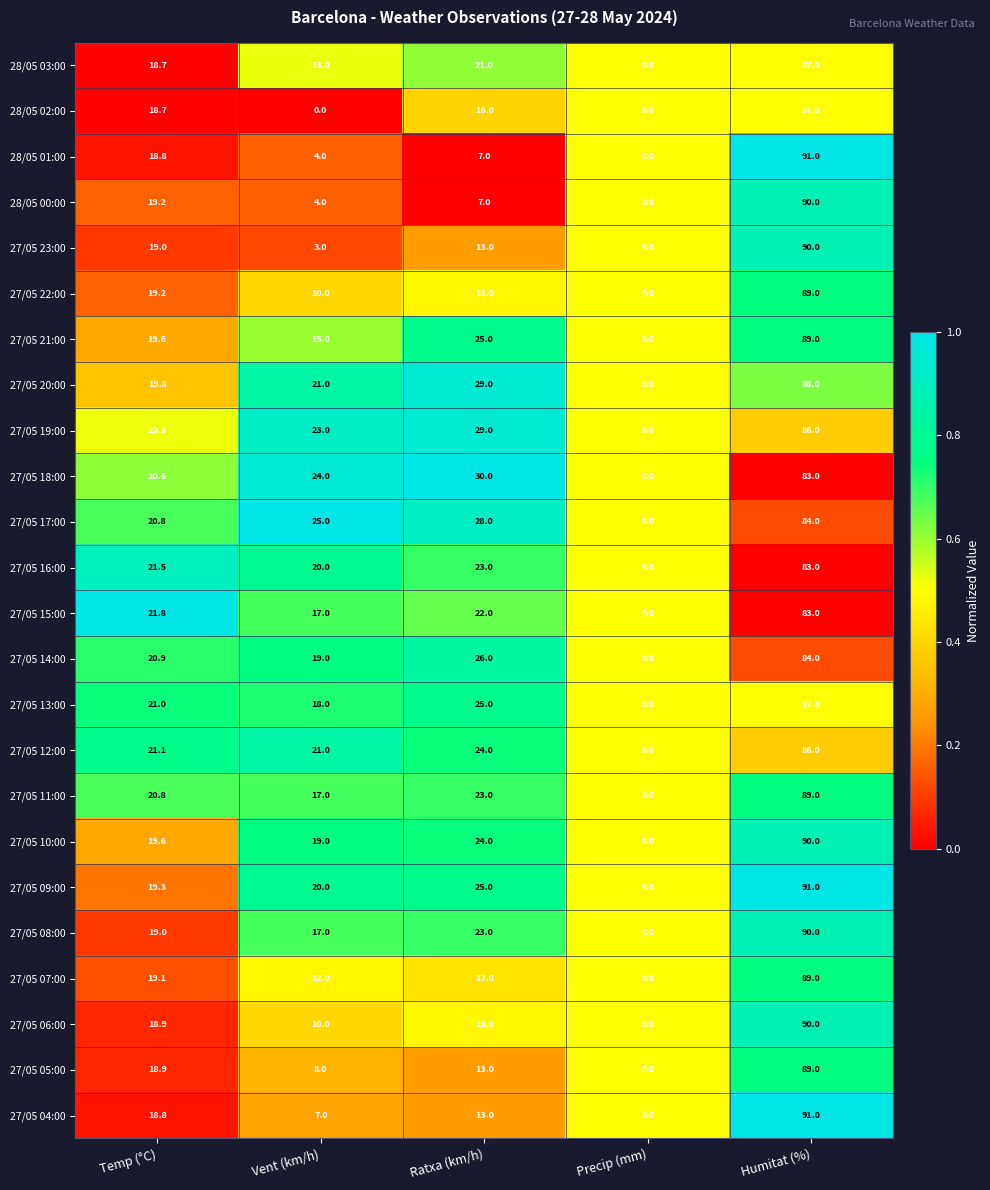

At which category does the chart reach its peak across all series?

Humitat (%)